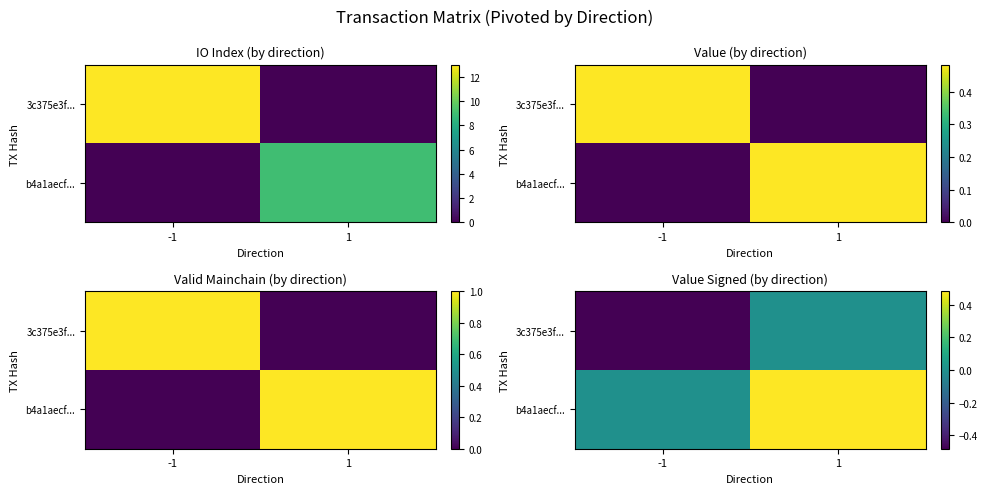

At which label is b4a1aecf... closest to 0?

-1